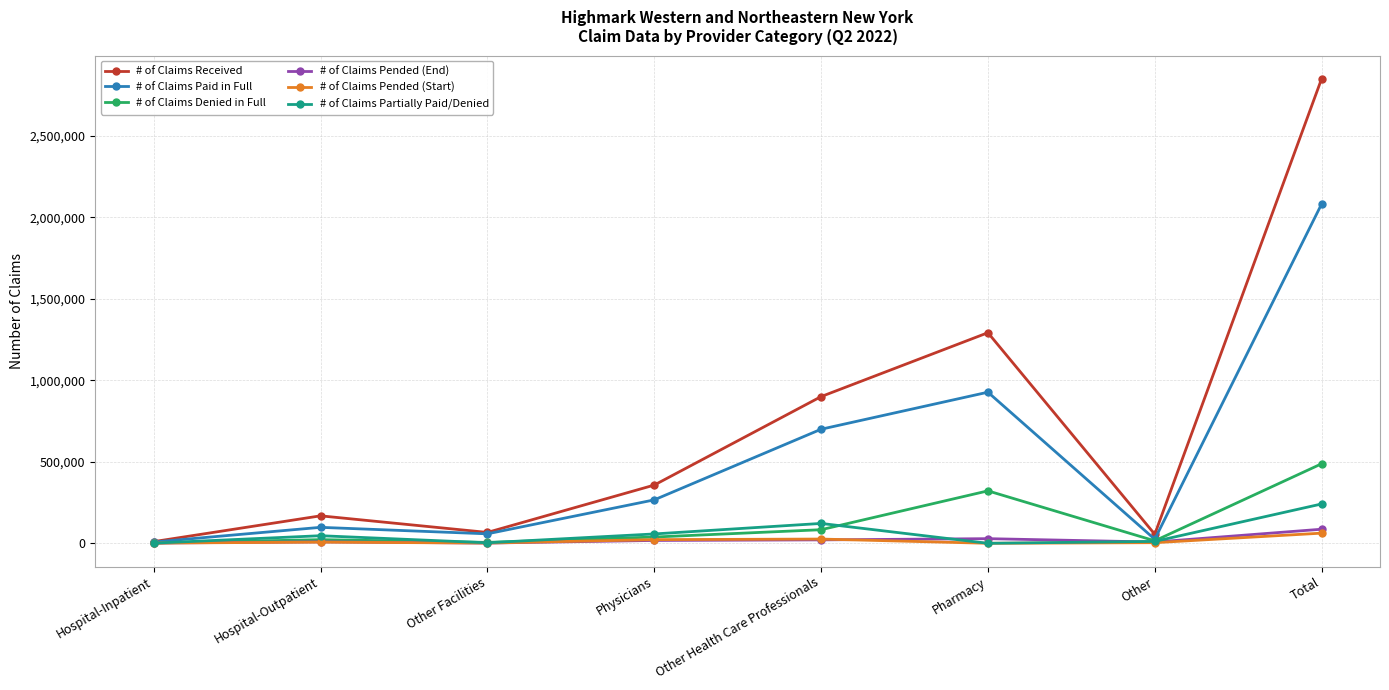

Which category has the highest value in the # of Claims Partially Paid/Denied series?

Total